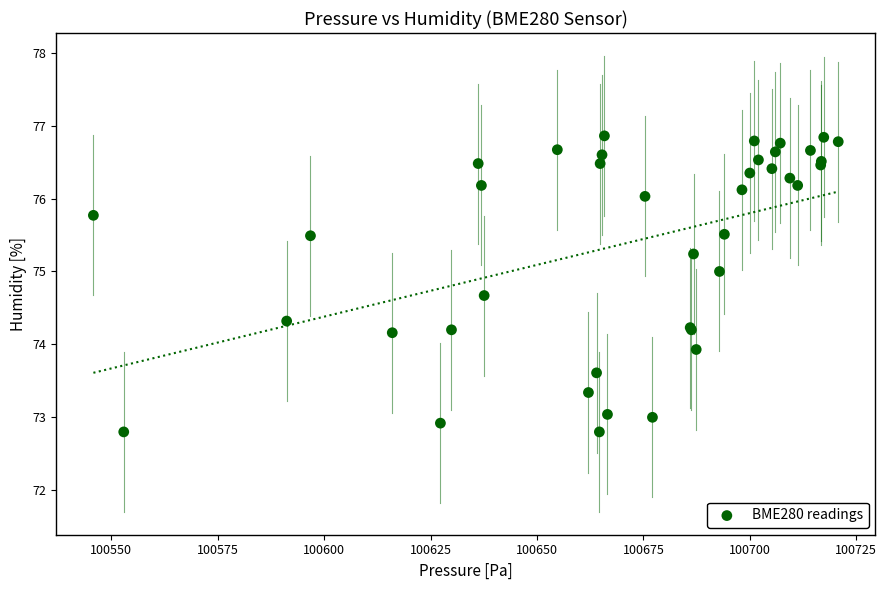

What Y value in the scatter plot is closest to 74?

73.9